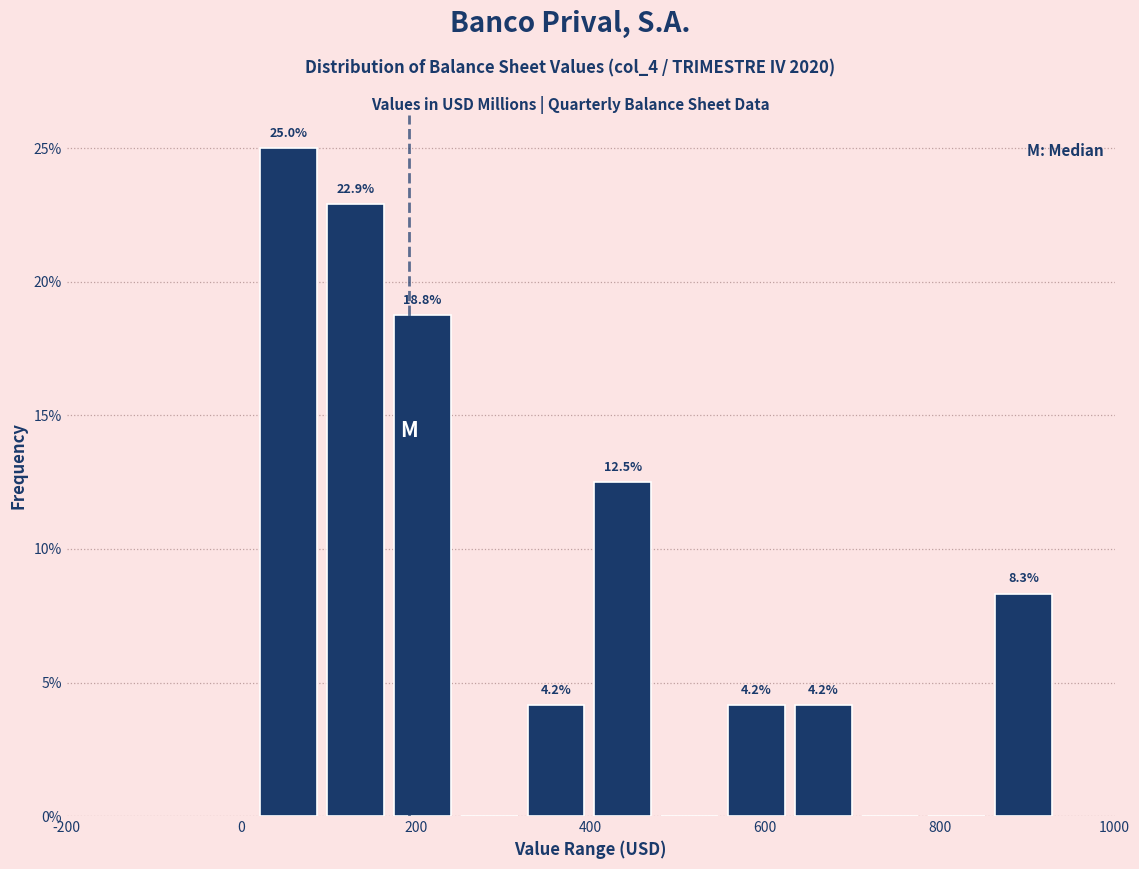

Read against the x-axis, roughly where is the centre of the tallest bar?

60